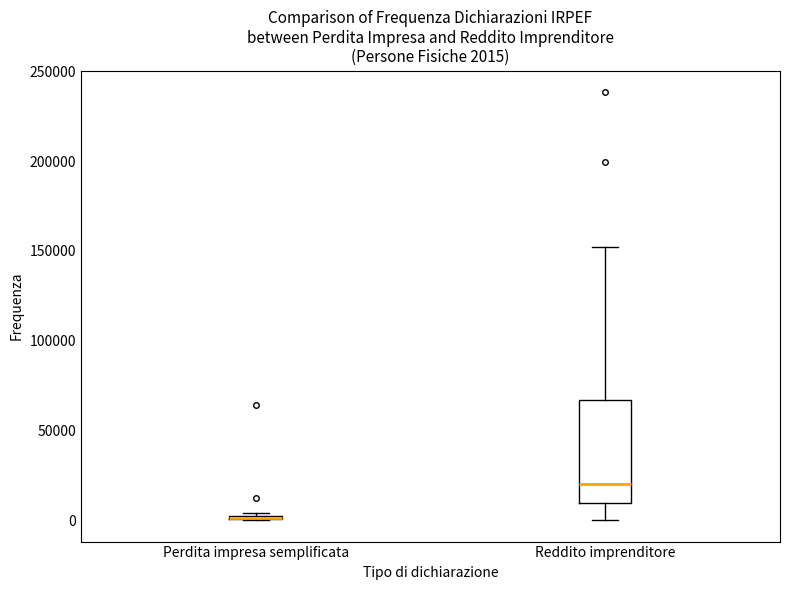

Comparing the boxes themselves (not the whiskers), which one is the tallest?

Reddito imprenditore